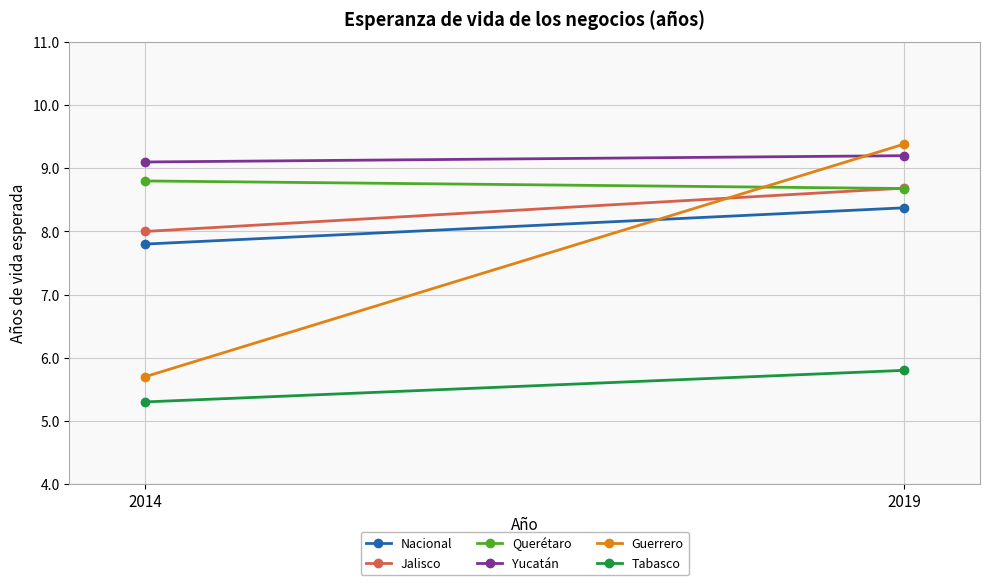

What is the spread (max minus min) of values at 2014?

3.8